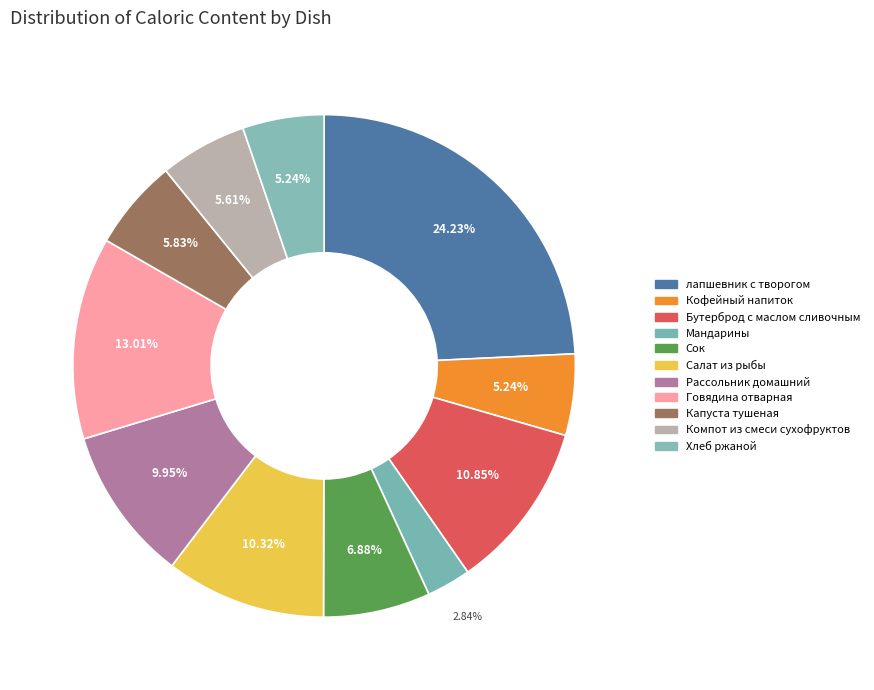

Does any single category account for the majority?

No